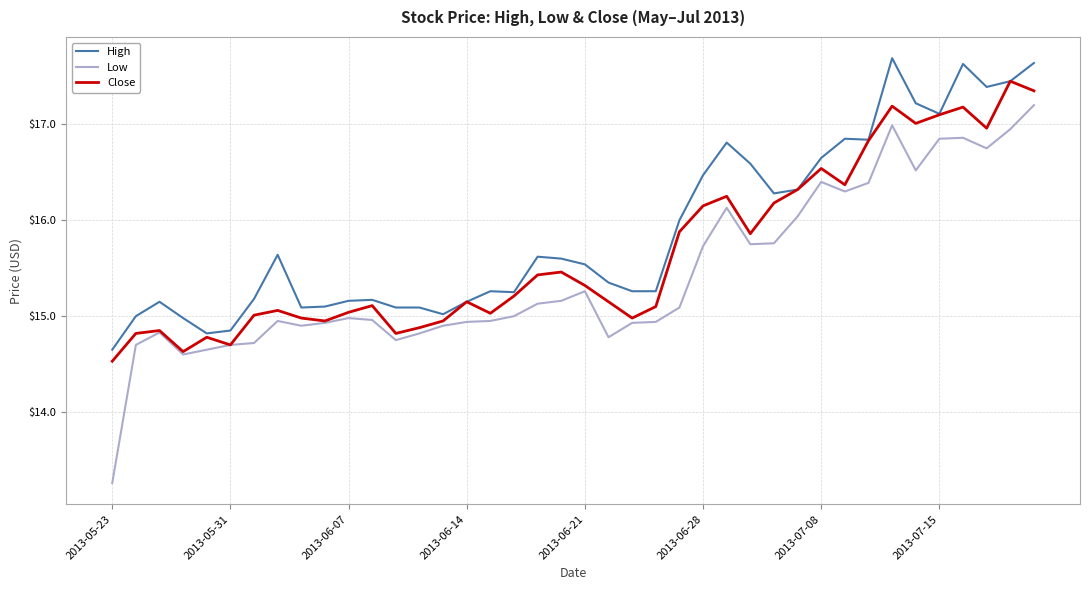

What is the minimum value for Low?

13.3